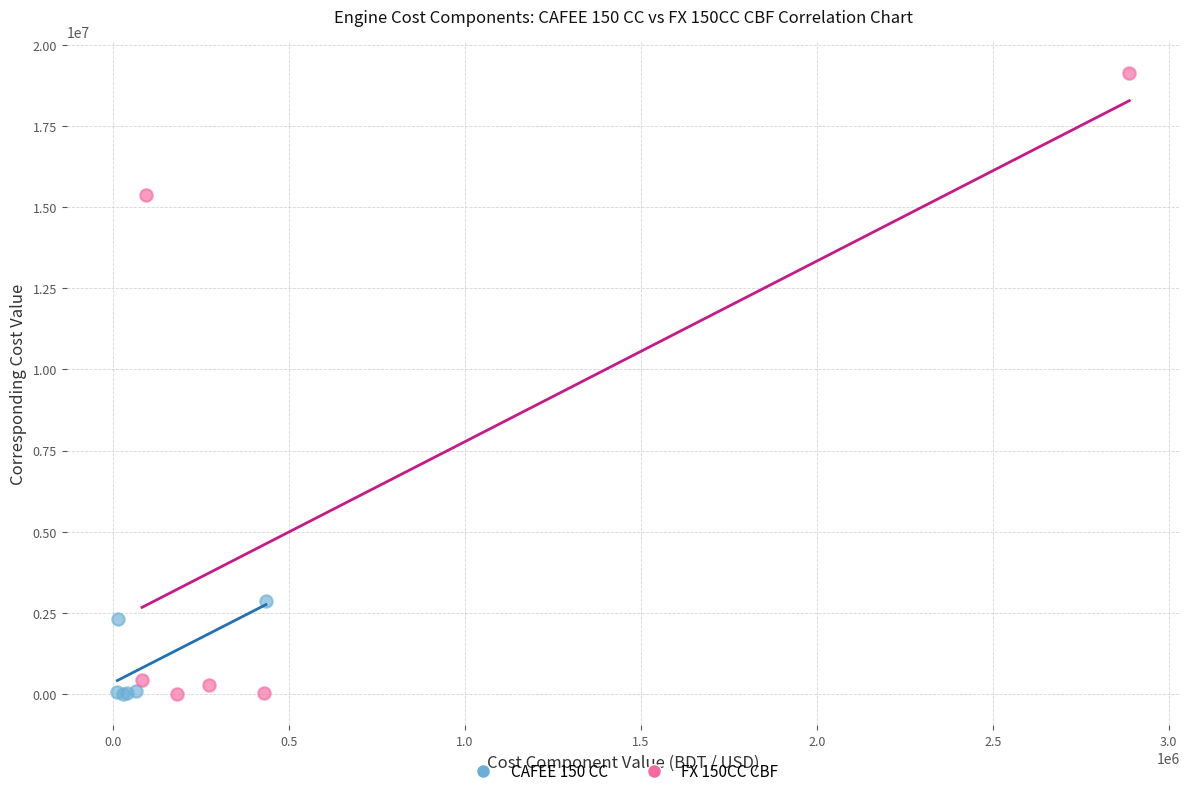

Which series has the widest spread of Y values?

FX 150CC CBF